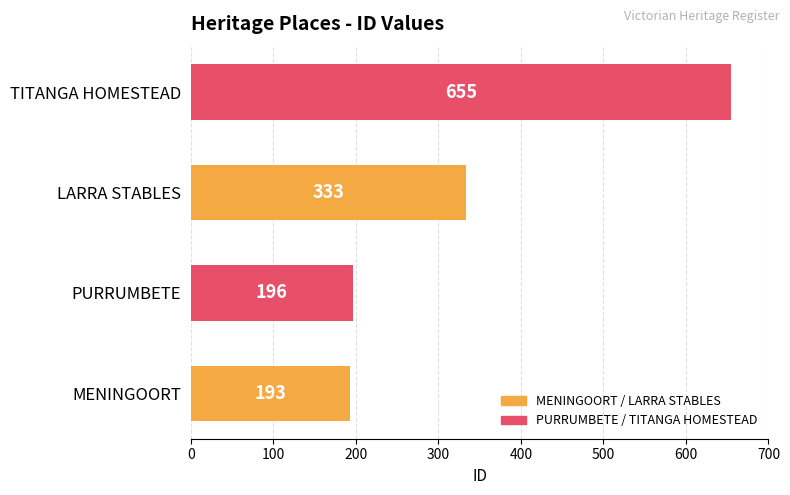

Is it true that the value at MENINGOORT is 41?

False